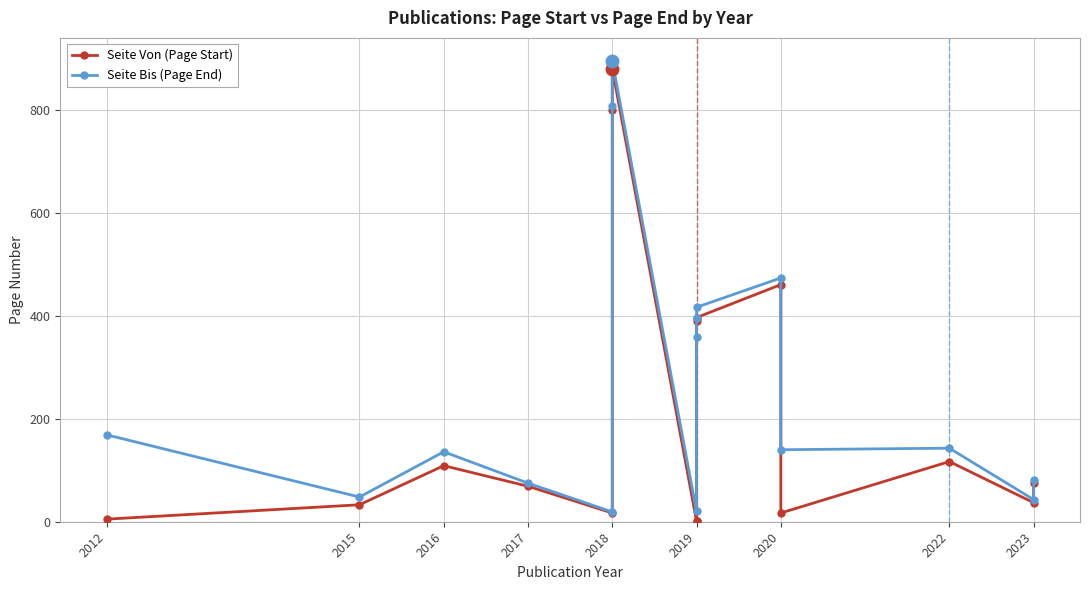

In Seite Von (Page Start), how many points are lower than both neighbors (excluding endpoints)?

3